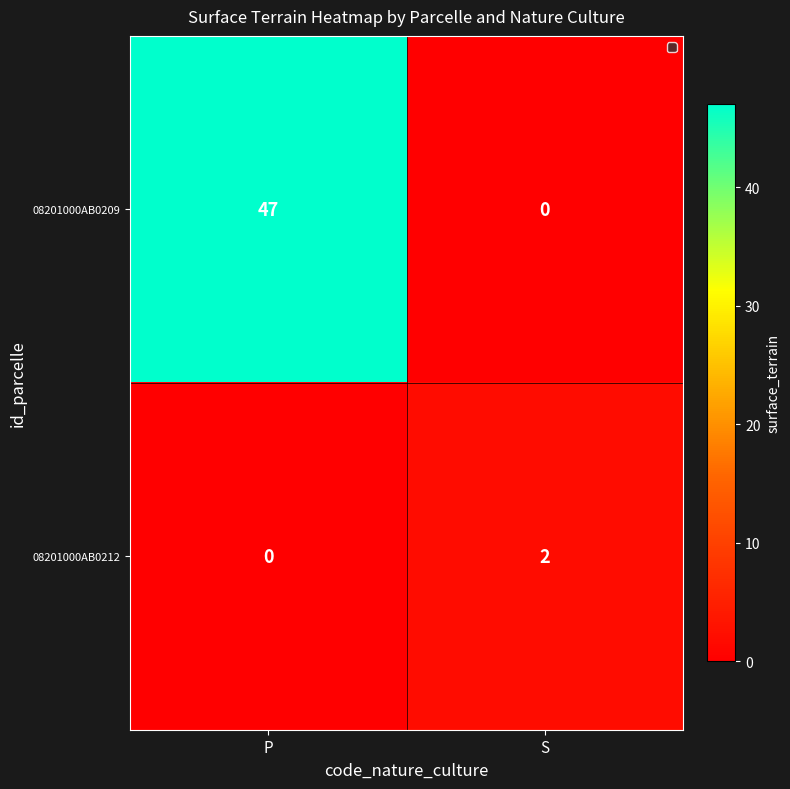

What is the approximate value of 08201000AB0209 at P, to the nearest 10?

50